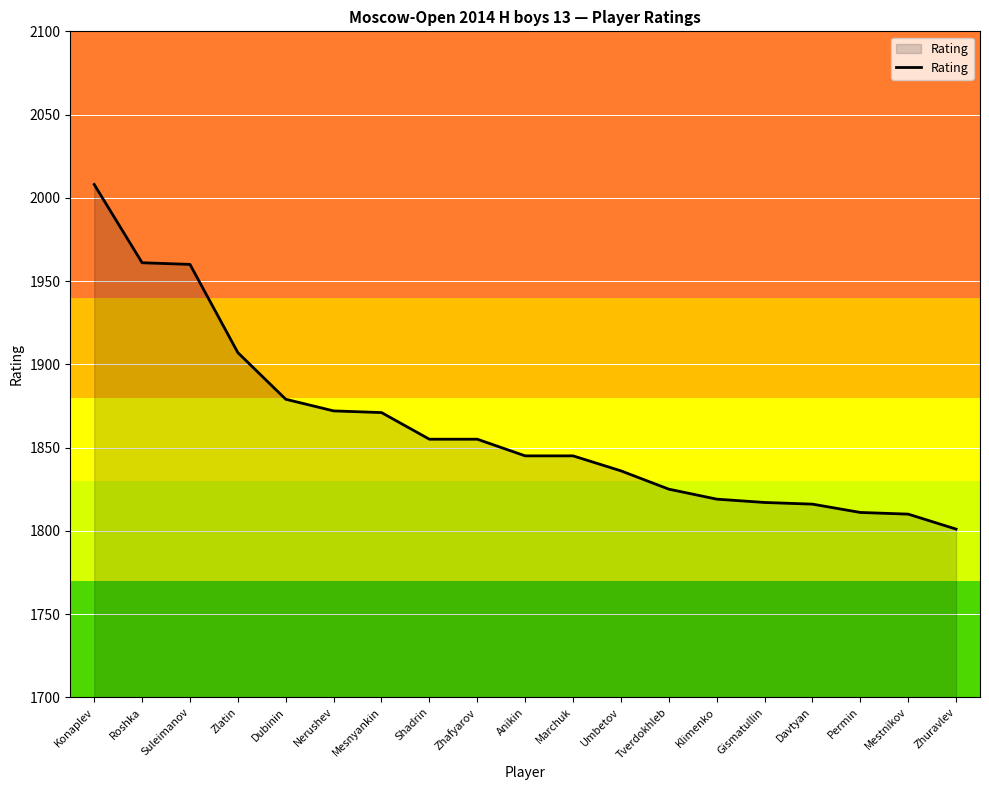

How many lines are shown in the chart?

1